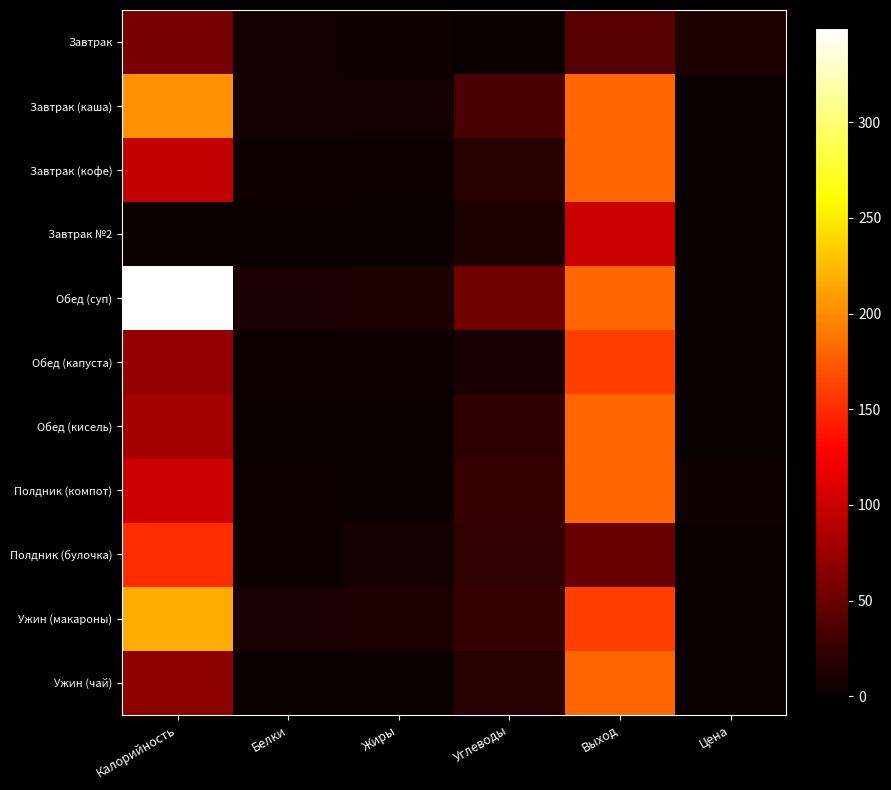

What is the spread (max minus min) of values at Белки?

9.1